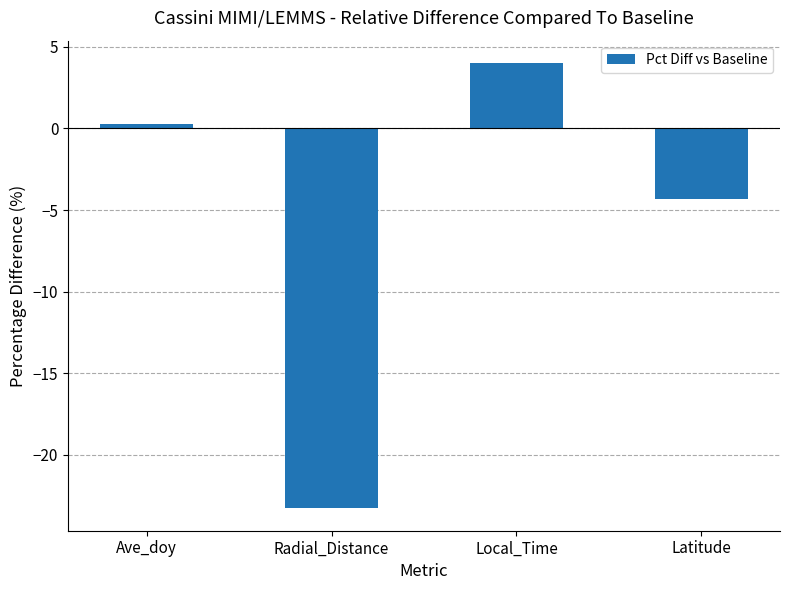

How many data points are less than 0?

2